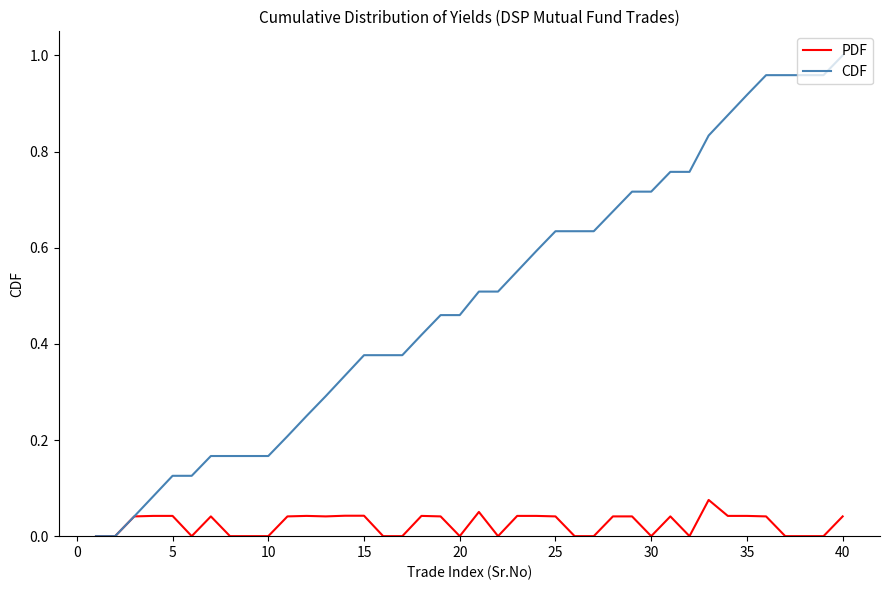

Which series has the widest spread of values?

CDF